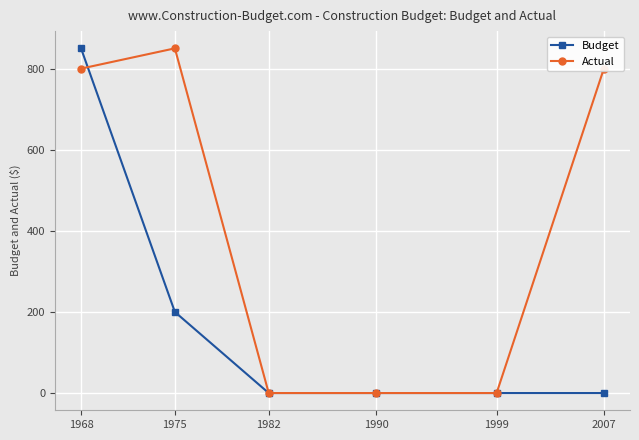

Where do Actual and Budget first cross each other?

1968 and 1975